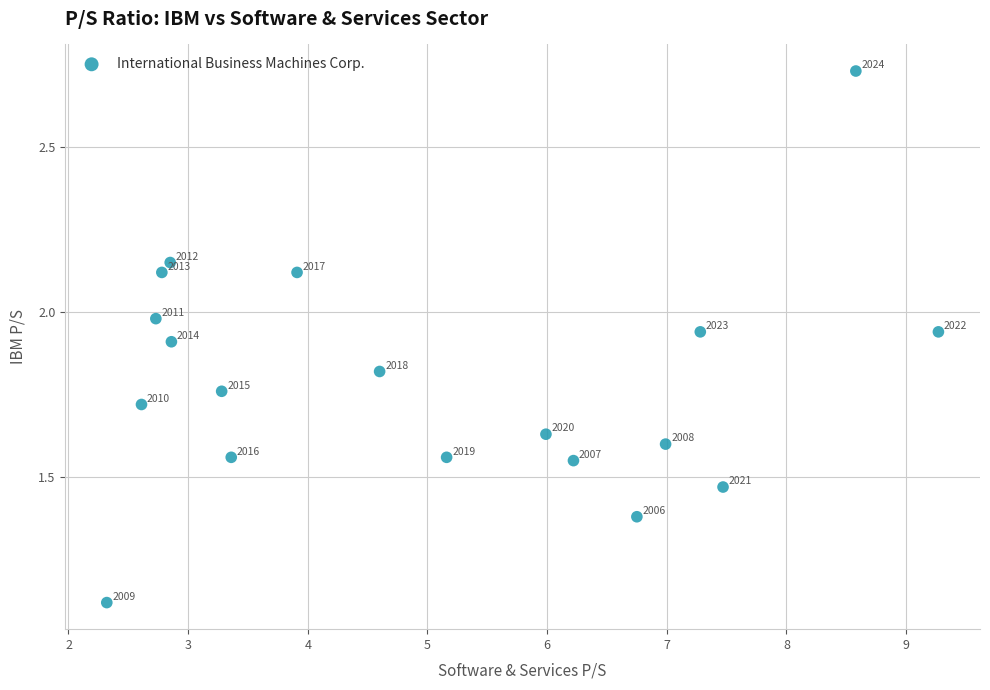

What is the range of X values (max minus min)?

6.9